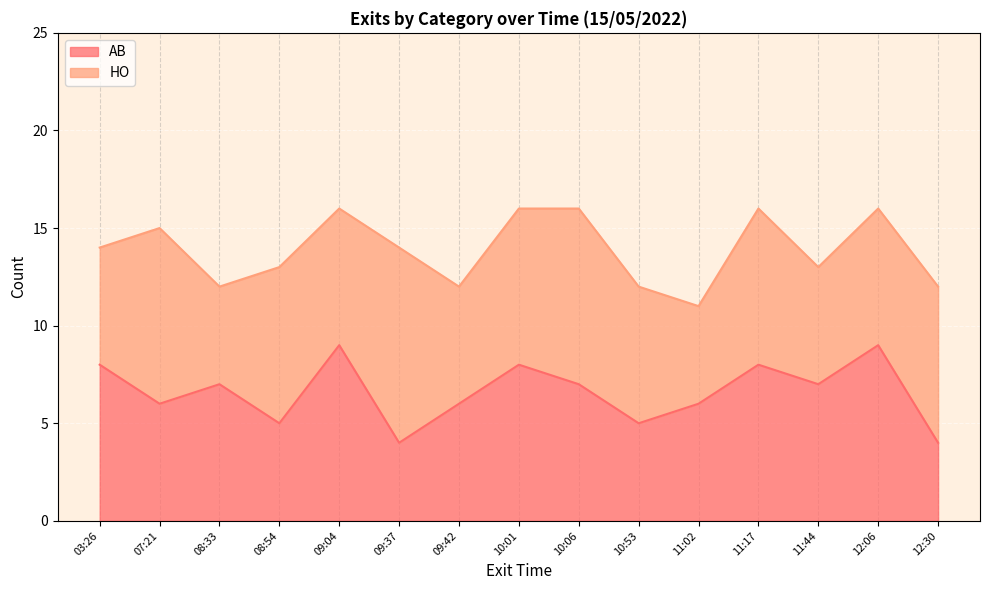

At which label is the value closest to 6?

07:21